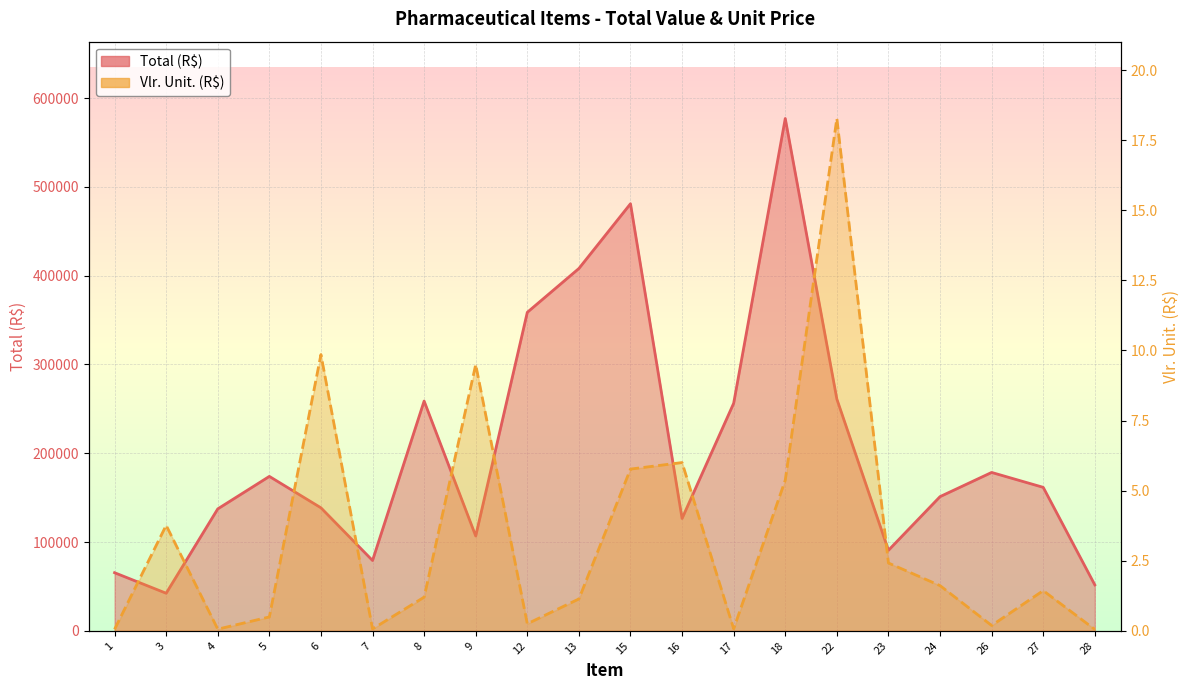

How many distinct data groups are displayed?

2